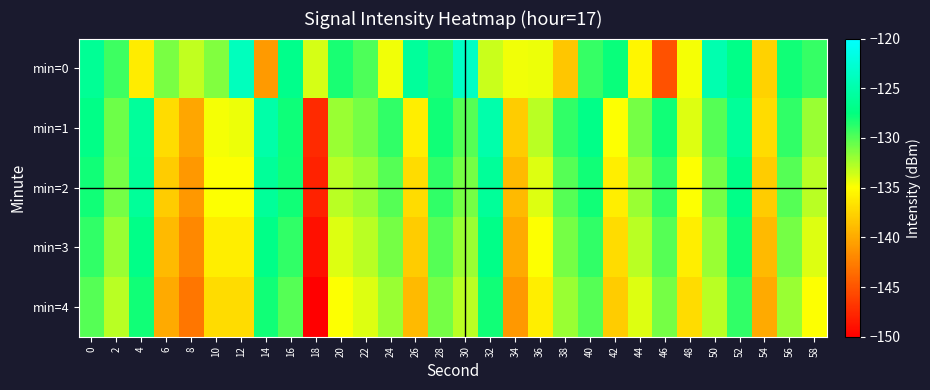

How many data points does each series have?

30